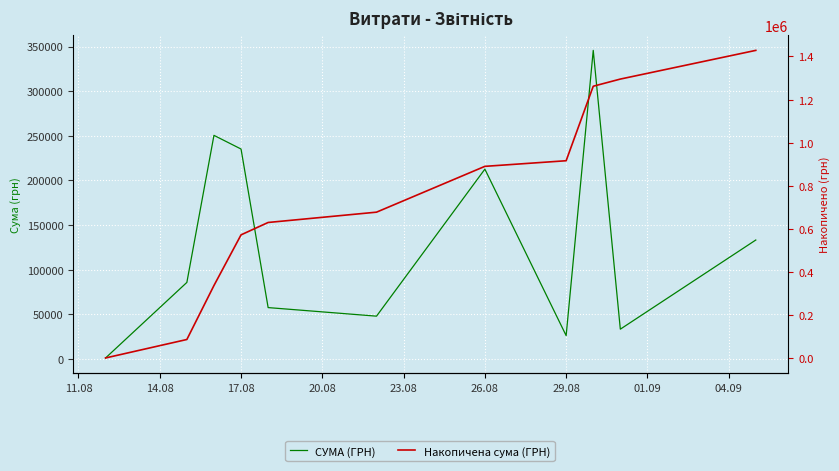

What is the difference between the highest and lowest values at 14.08?

998.2